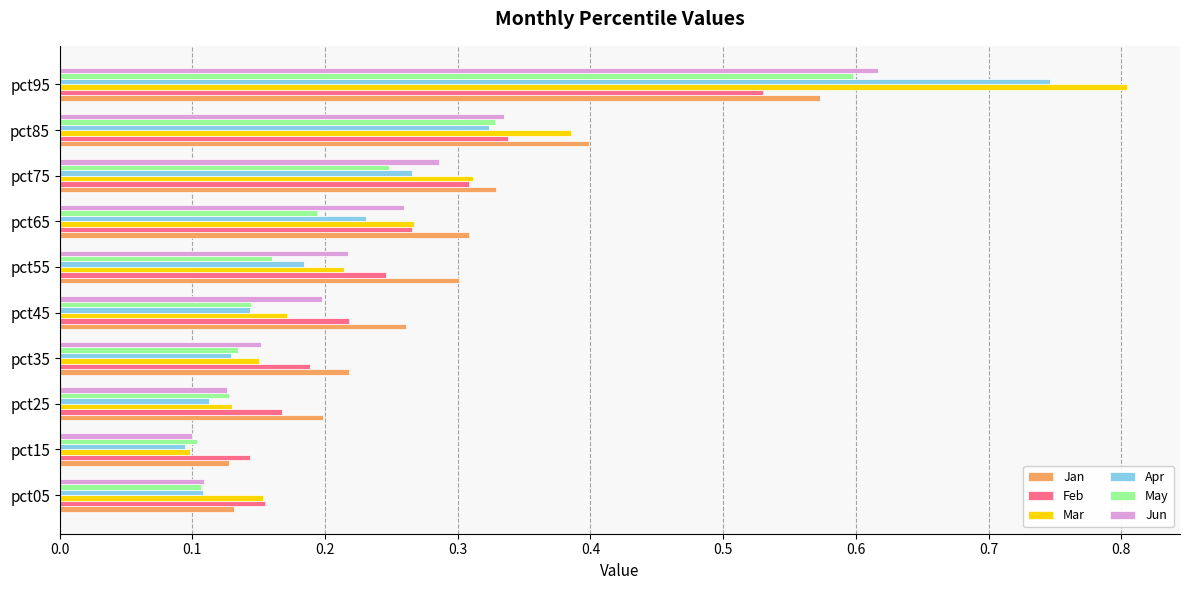

At which label is Mar closest to 0?

pct15